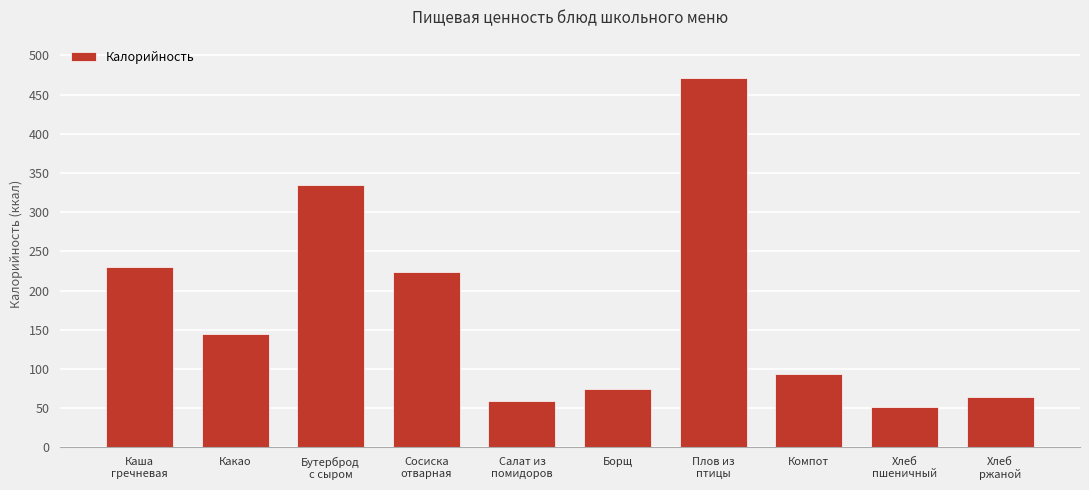

Reading left to right, transcribe all the data shown in this chart.

Каша
гречневая=230.4	Какао=145.0	Бутерброд
с сыром=335.0	Сосиска
отварная=224.0	Салат из
помидоров=59.4	Борщ=75.0	Плов из
птицы=471.0	Компот=94.0	Хлеб
пшеничный=51.0	Хлеб
ржаной=64.0